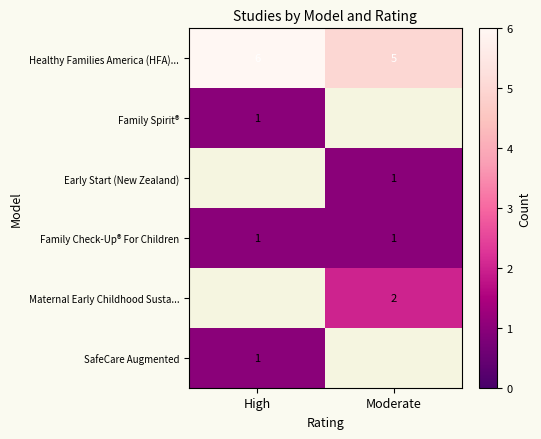

The Family Spirit® series shows 2 at High. True or false?

False